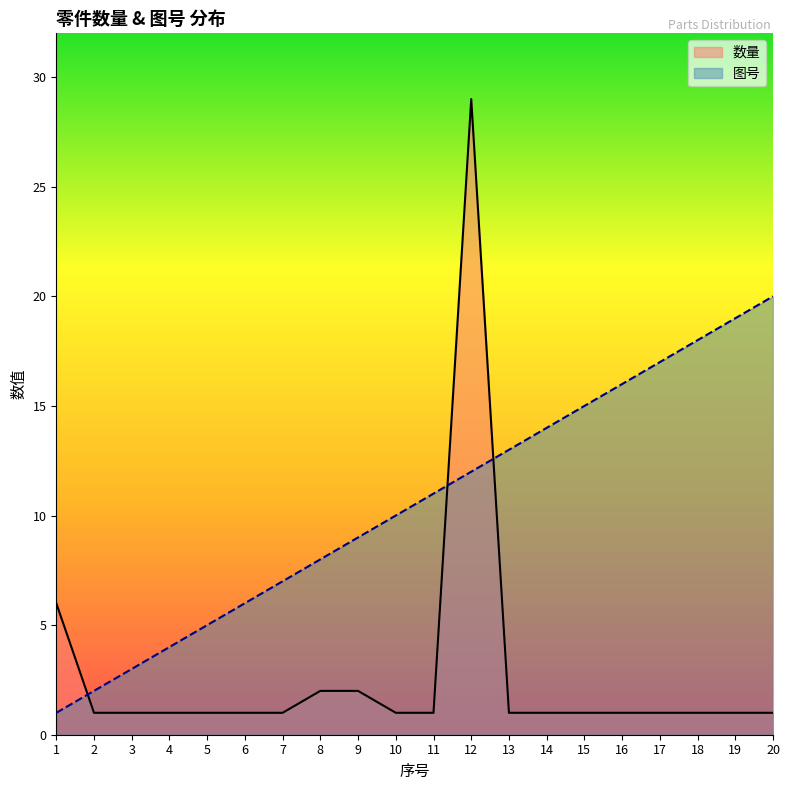

Is it true that 数量 equals 1 at 16?

True